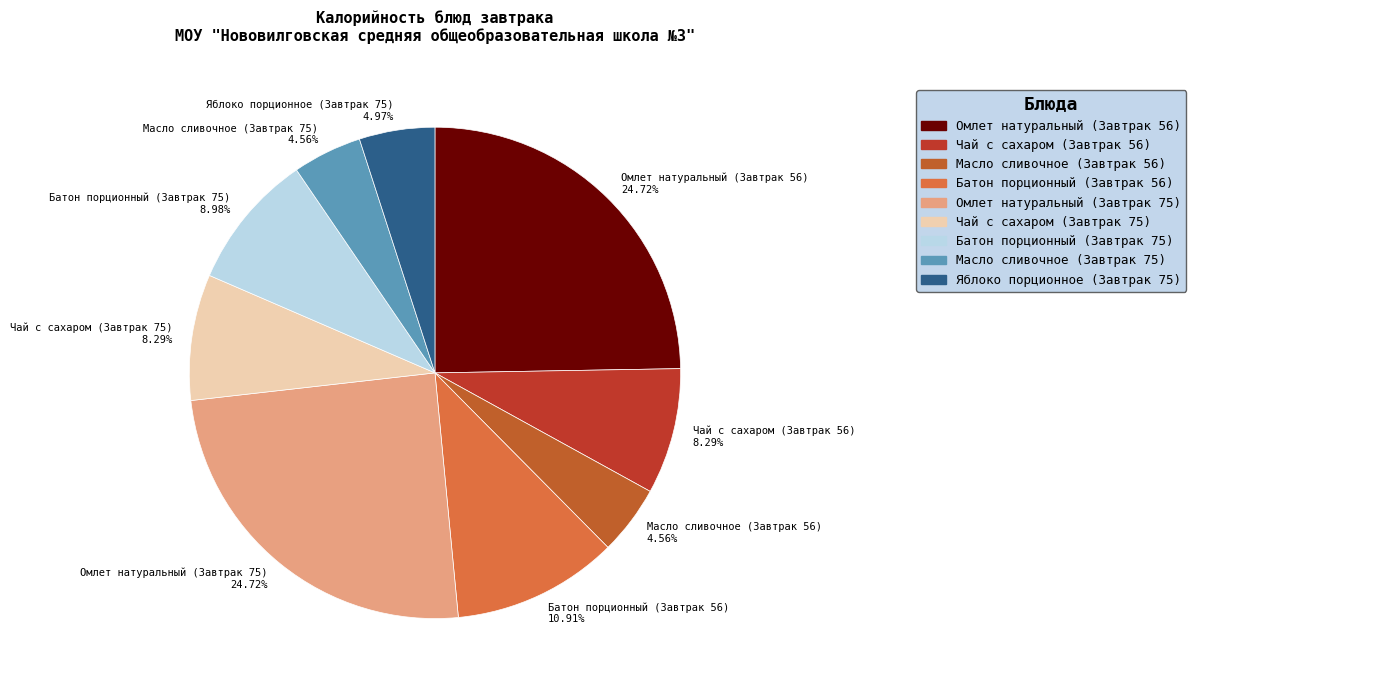

Combined, do Масло сливочное (Завтрак 75) 4.56% and Масло сливочное (Завтрак 56) 4.56% account for over 50%?

No